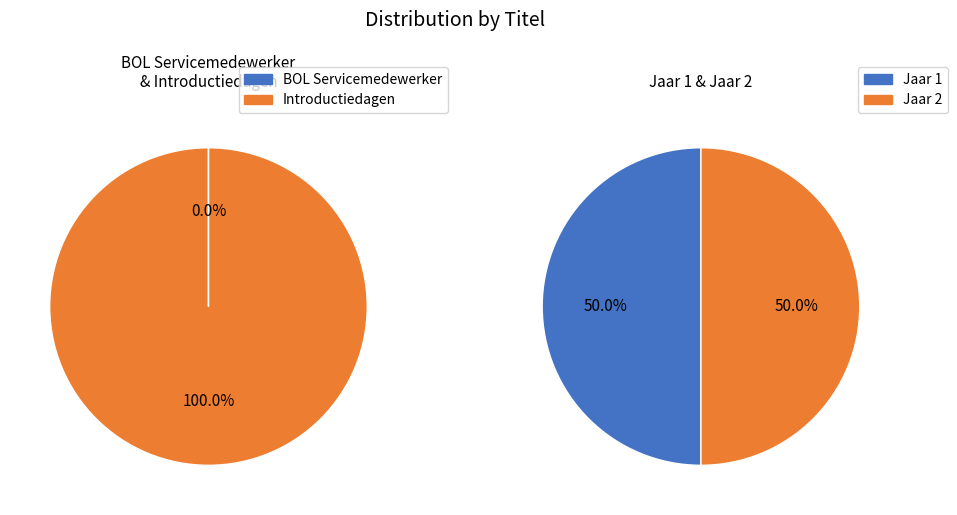

Is there a majority slice in this chart?

No